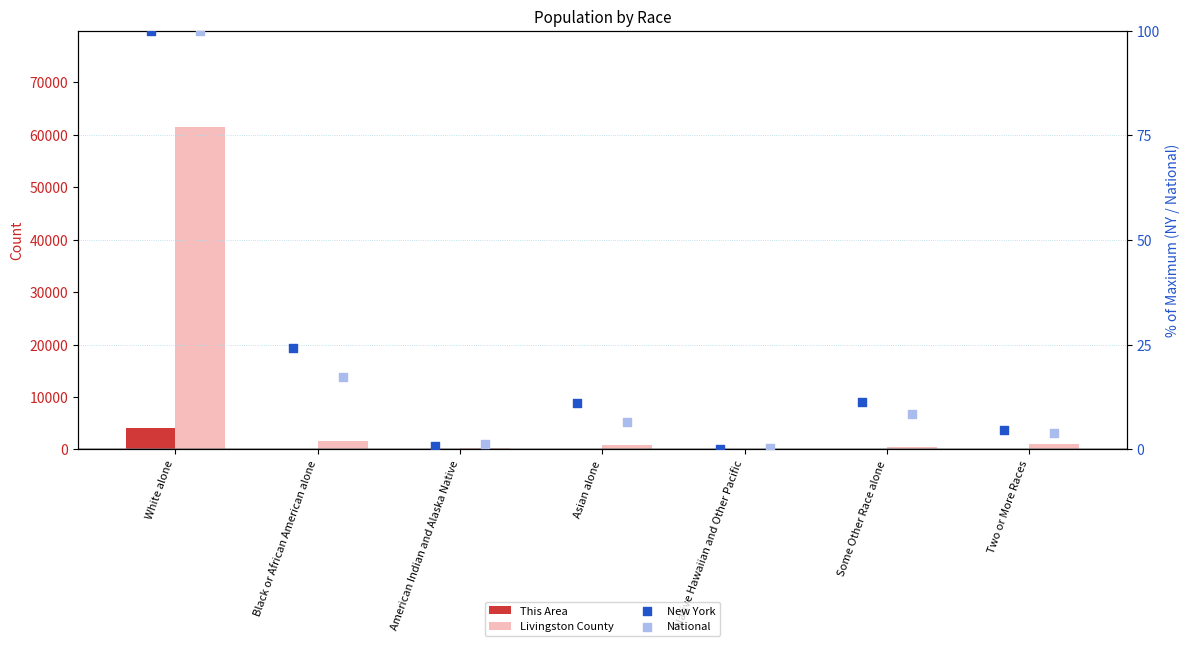

What is the total value across all series at White alone?

65738.0